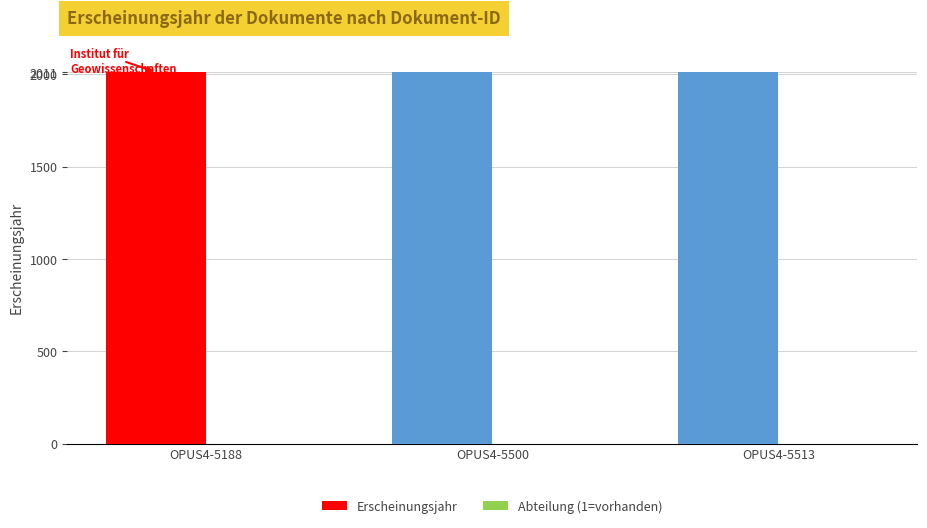

Which series has the largest total across all categories?

Erscheinungsjahr